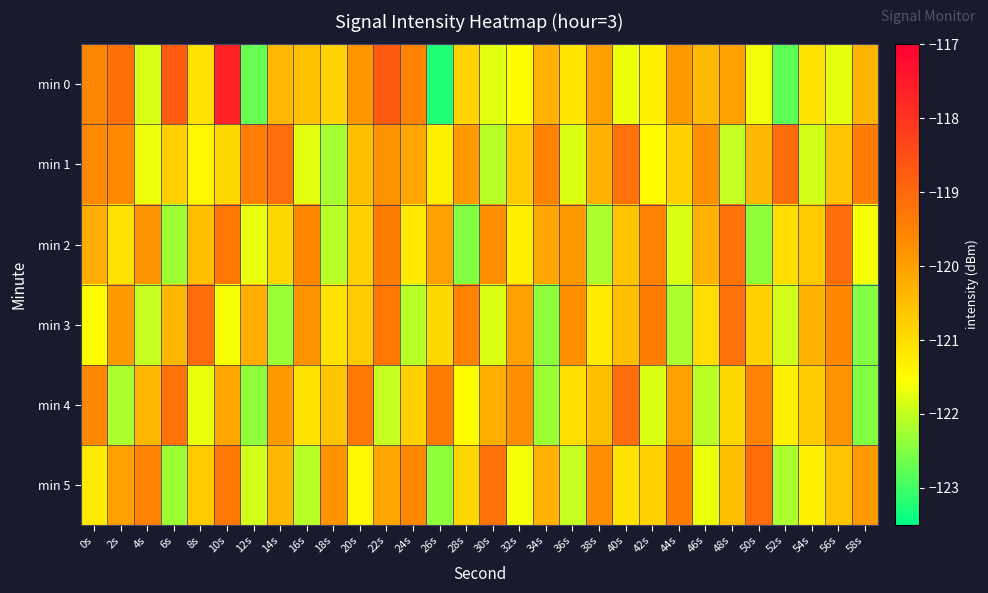

Reading left to right, what are all the values shown in this chart?

min 0: 0s=-119.6	2s=-119.1	4s=-121.8	6s=-118.8	8s=-121.1	10s=-117.7	12s=-122.7	14s=-120.4	16s=-120.6	18s=-120.9	20s=-119.8	22s=-118.7	24s=-119.5	26s=-123.2	28s=-120.8	30s=-121.7	32s=-121.5	34s=-120.3	36s=-121.2	38s=-120.0	40s=-121.7	42s=-121.3	44s=-119.9	46s=-120.4	48s=-120.0	50s=-121.7	52s=-122.8	54s=-121.1	56s=-121.7	58s=-120.3
min 1: 0s=-119.6	2s=-119.6	4s=-121.7	6s=-120.8	8s=-121.4	10s=-120.9	12s=-119.4	14s=-119.1	16s=-121.8	18s=-122.2	20s=-120.5	22s=-119.8	24s=-120.1	26s=-121.3	28s=-119.9	30s=-122.1	32s=-120.7	34s=-119.5	36s=-121.8	38s=-120.3	40s=-119.2	42s=-121.5	44s=-120.8	46s=-119.7	48s=-122.0	50s=-120.4	52s=-119.1	54s=-121.9	56s=-120.6	58s=-119.4
min 2: 0s=-120.2	2s=-121.1	4s=-119.8	6s=-122.3	8s=-120.5	10s=-119.3	12s=-121.7	14s=-120.9	16s=-119.6	18s=-122.1	20s=-120.8	22s=-119.4	24s=-121.2	26s=-120.0	28s=-122.5	30s=-119.7	32s=-121.3	34s=-120.1	36s=-119.9	38s=-122.2	40s=-120.6	42s=-119.5	44s=-121.8	46s=-120.3	48s=-119.2	50s=-122.4	52s=-121.0	54s=-120.7	56s=-119.1	58s=-121.6
min 3: 0s=-121.5	2s=-119.9	4s=-122.0	6s=-120.4	8s=-119.1	10s=-121.6	12s=-120.2	14s=-122.3	16s=-119.8	18s=-121.1	20s=-120.7	22s=-119.3	24s=-122.1	26s=-120.9	28s=-119.5	30s=-121.8	32s=-120.0	34s=-122.4	36s=-119.7	38s=-121.2	40s=-120.5	42s=-119.4	44s=-122.2	46s=-121.0	48s=-119.2	50s=-120.8	52s=-121.9	54s=-120.3	56s=-119.6	58s=-122.5
min 4: 0s=-119.6	2s=-122.2	4s=-120.4	6s=-119.2	8s=-121.7	10s=-120.1	12s=-122.4	14s=-119.9	16s=-121.1	18s=-120.6	20s=-119.3	22s=-122.0	24s=-120.8	26s=-119.4	28s=-121.5	30s=-120.2	32s=-119.7	34s=-122.3	36s=-121.0	38s=-120.5	40s=-119.1	42s=-121.8	44s=-120.0	46s=-122.1	48s=-120.9	50s=-119.5	52s=-121.3	54s=-120.7	56s=-119.8	58s=-122.5
min 5: 0s=-121.2	2s=-120.0	4s=-119.5	6s=-122.3	8s=-120.7	10s=-119.3	12s=-121.9	14s=-120.4	16s=-122.1	18s=-119.8	20s=-121.4	22s=-120.1	24s=-119.6	26s=-122.4	28s=-120.9	30s=-119.2	32s=-121.6	34s=-120.3	36s=-122.0	38s=-119.7	40s=-121.1	42s=-120.8	44s=-119.4	46s=-121.7	48s=-120.5	50s=-119.1	52s=-122.2	54s=-121.3	56s=-120.6	58s=-119.9